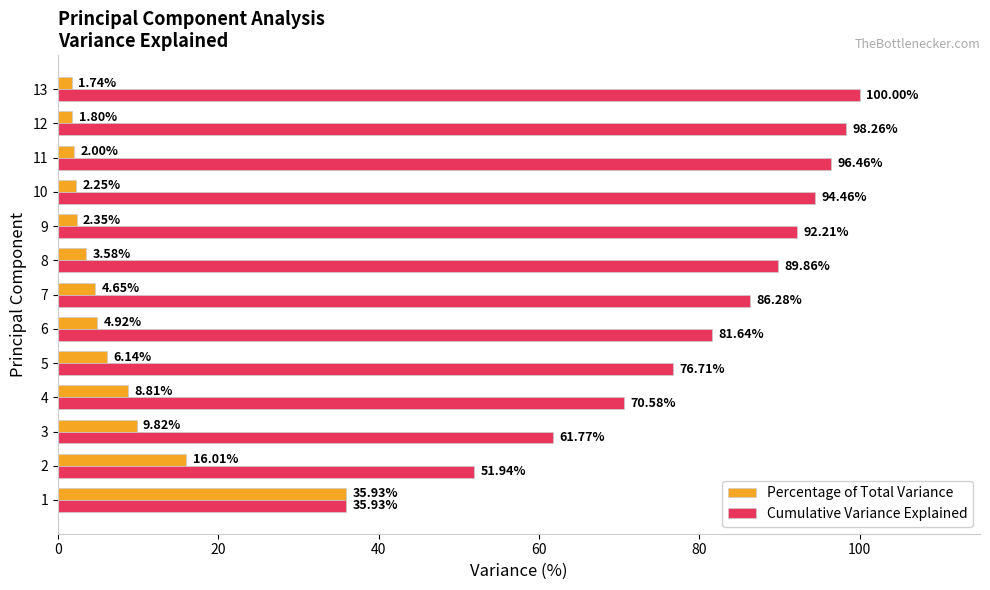

Which series has the largest range (max minus min)?

Cumulative Variance Explained